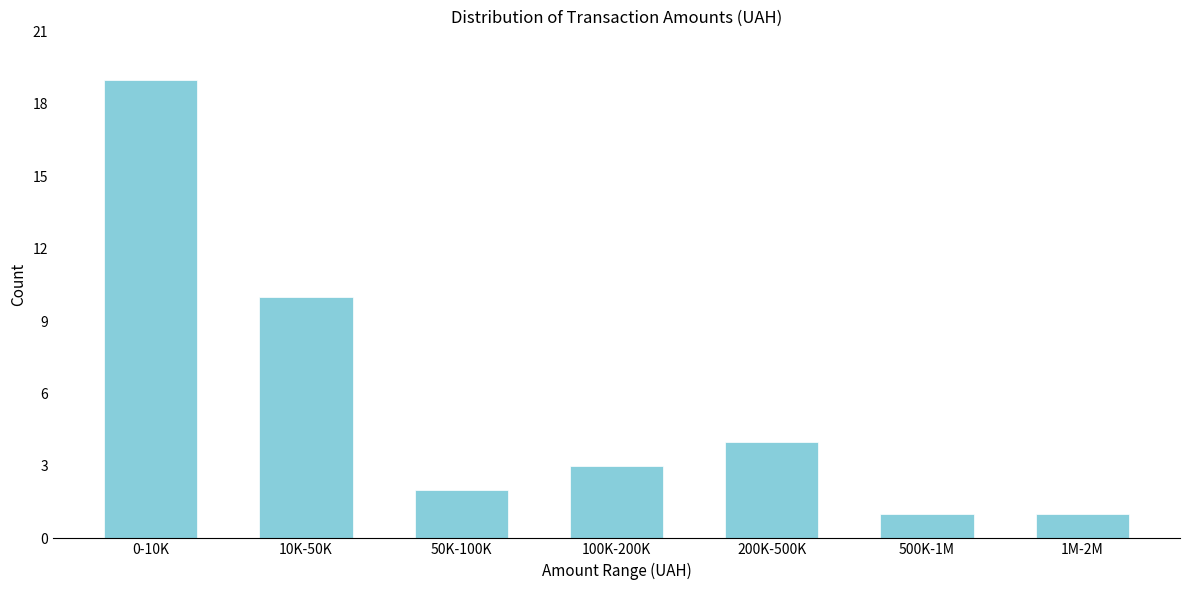

Reading left to right, list all the values displayed in this chart.

0-10K=19	10K-50K=10	50K-100K=2	100K-200K=3	200K-500K=4	500K-1M=1	1M-2M=1